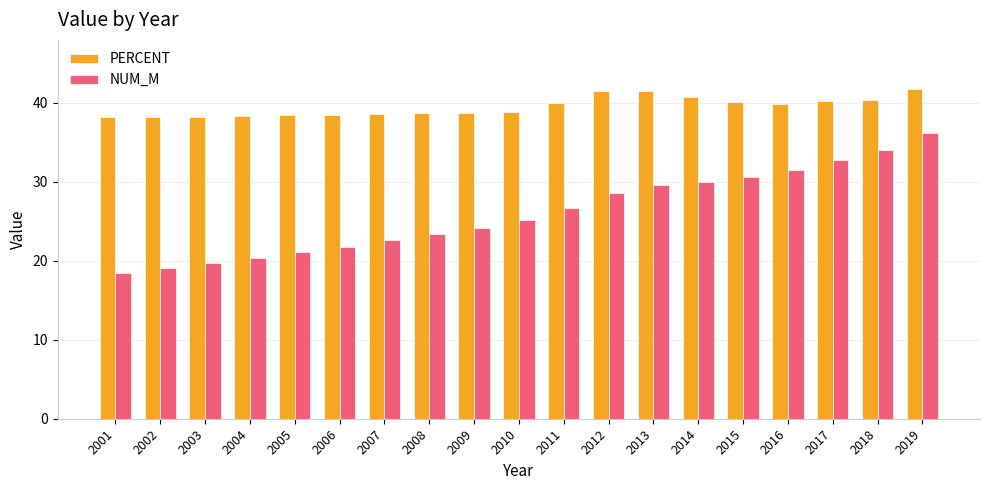

Between 2007 and 2019, which series saw the biggest shift?

NUM_M